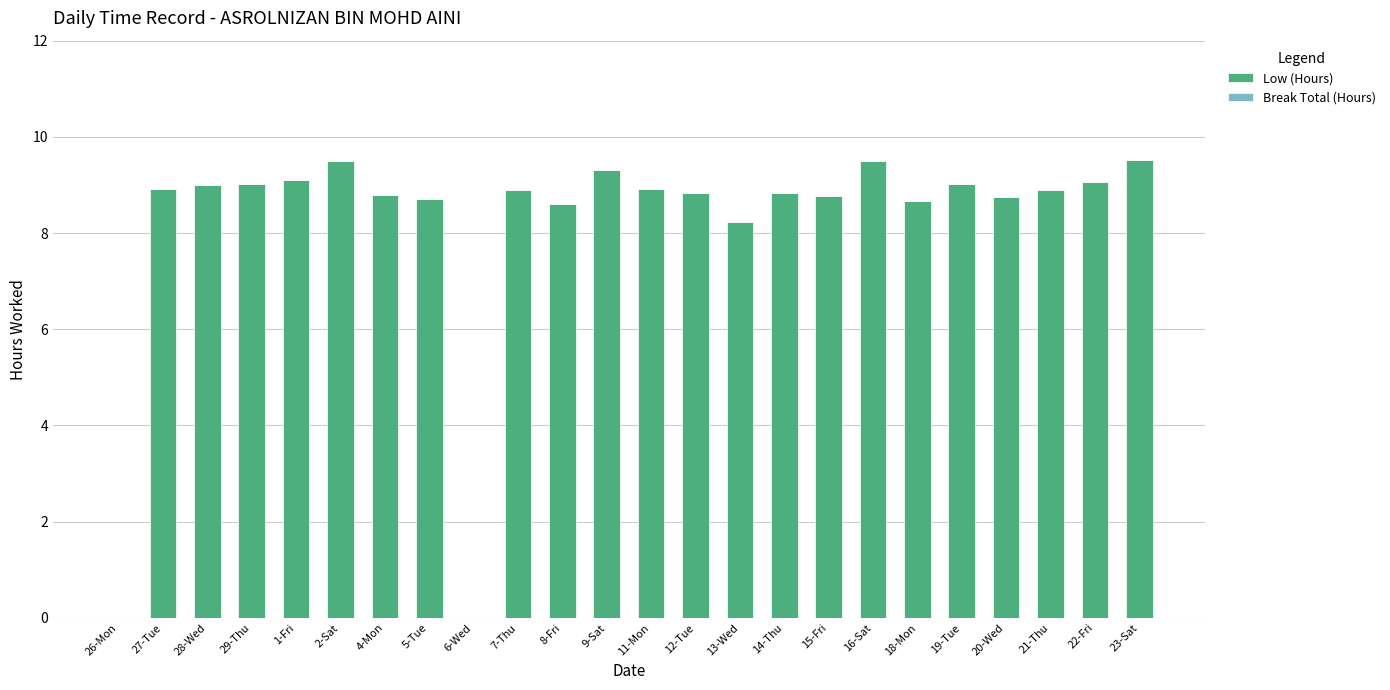

How many series are shown in this chart?

1